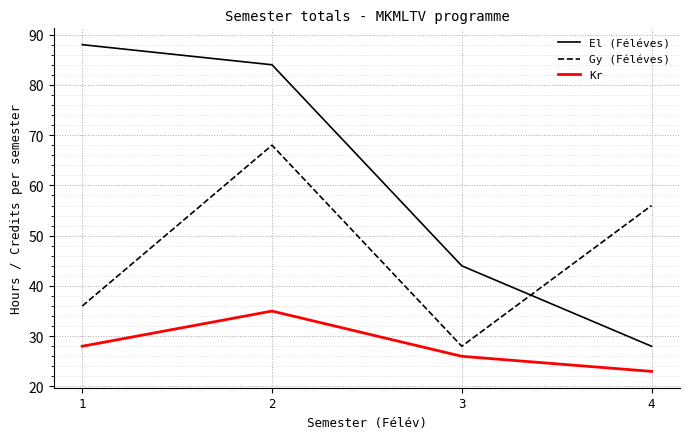

True or false: El (Féléves) and Kr cross at least once.

False